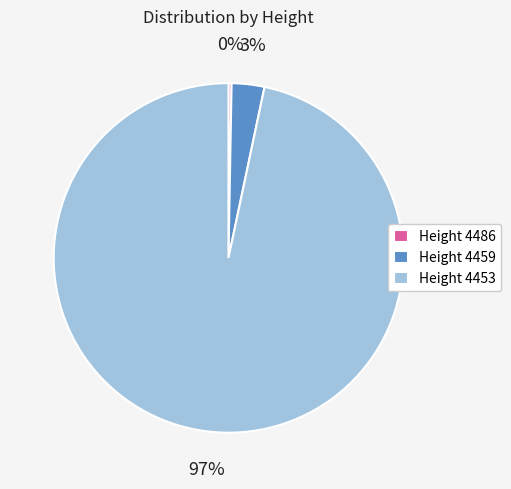

Rank the categories by value from lowest to highest.

Height 4486, Height 4459, Height 4453